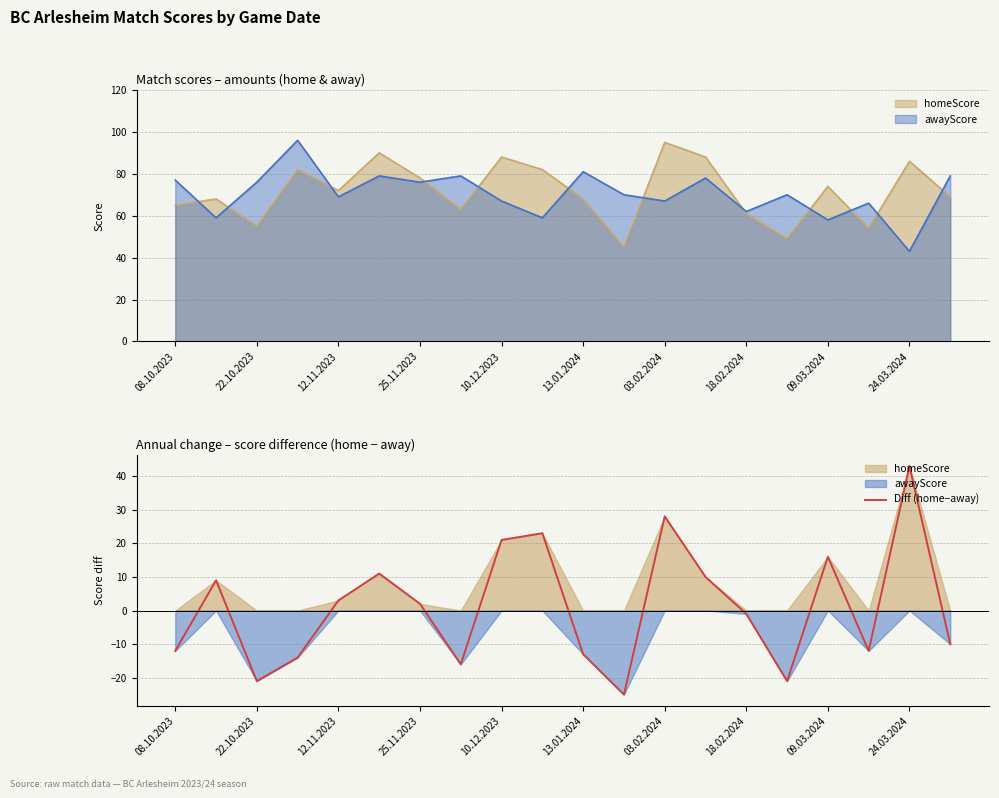

What is the lowest value of the Diff (home−away) series?

-25